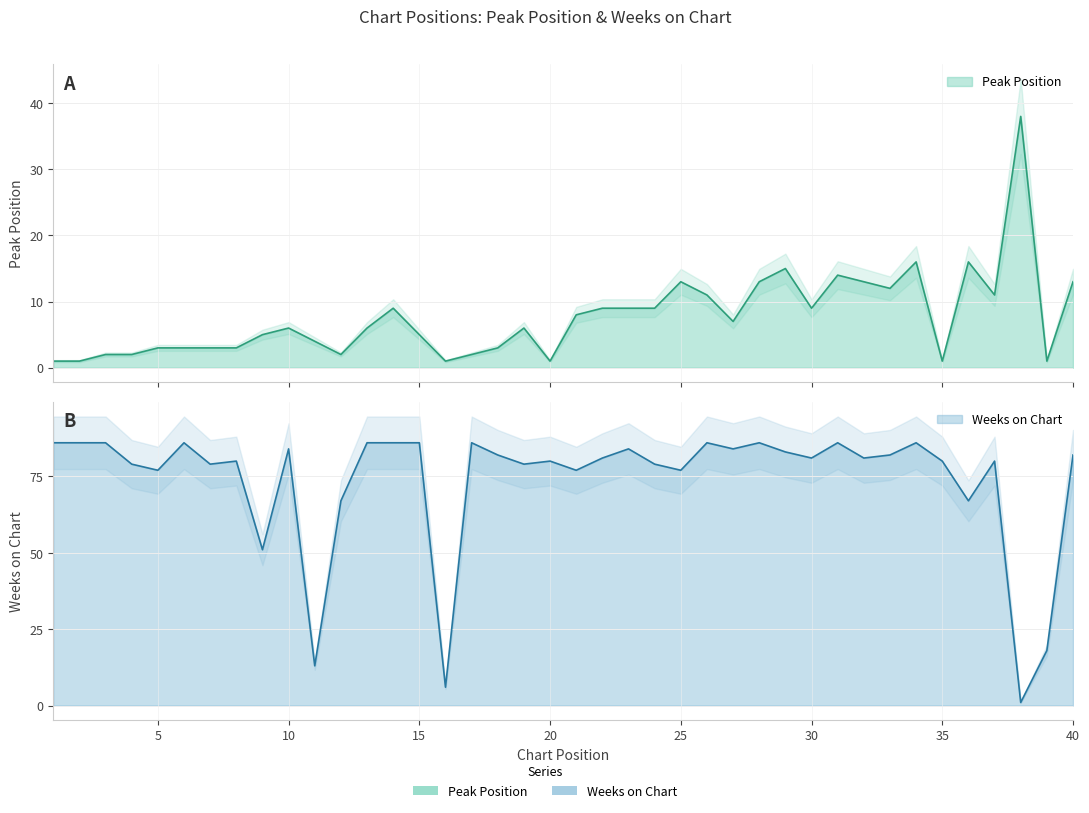

What is the average value of the Weeks on Chart series?

74